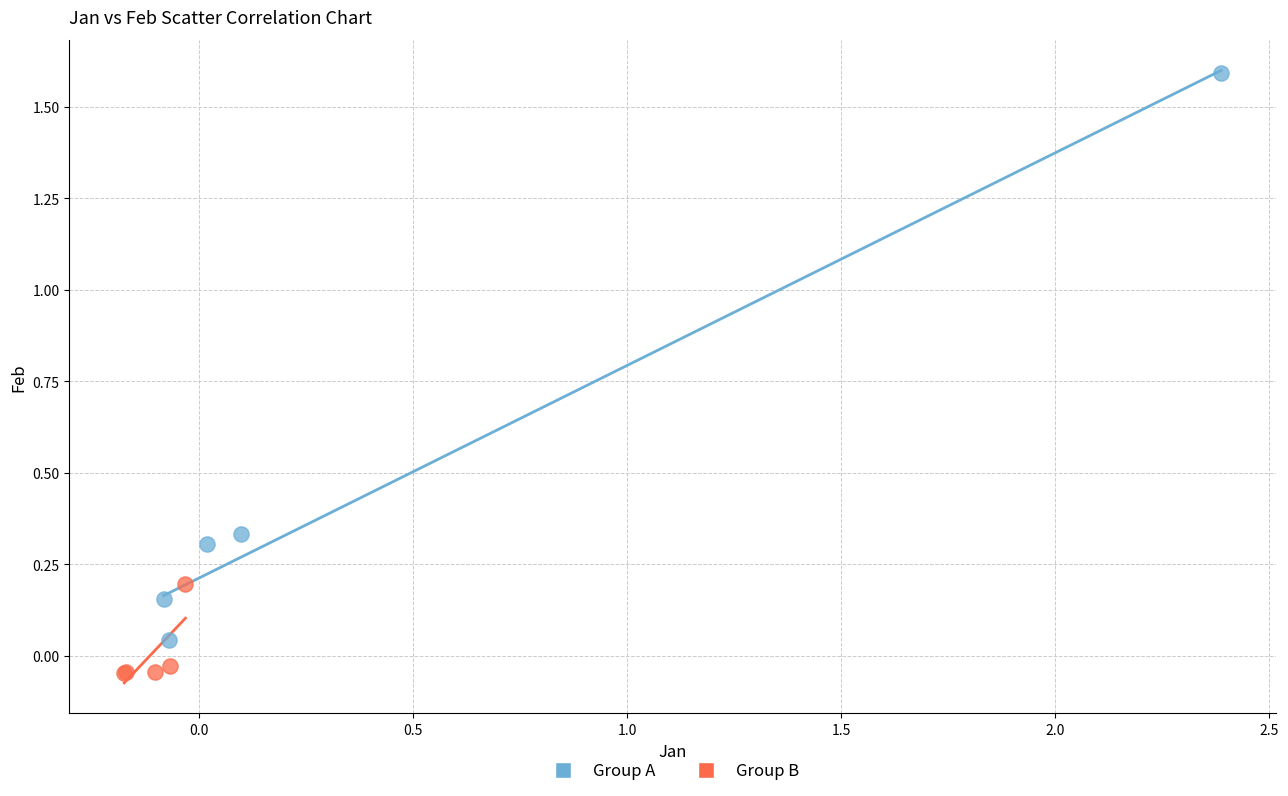

Which series contains the lowest Y value?

Group B